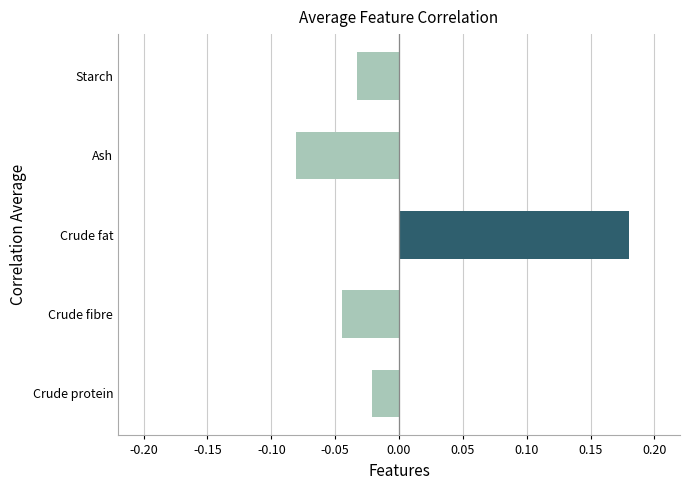

Reading left to right, extract all data points from this chart.

Crude protein=-0.0	Crude fibre=-0.0	Crude fat=0.2	Ash=-0.1	Starch=-0.0